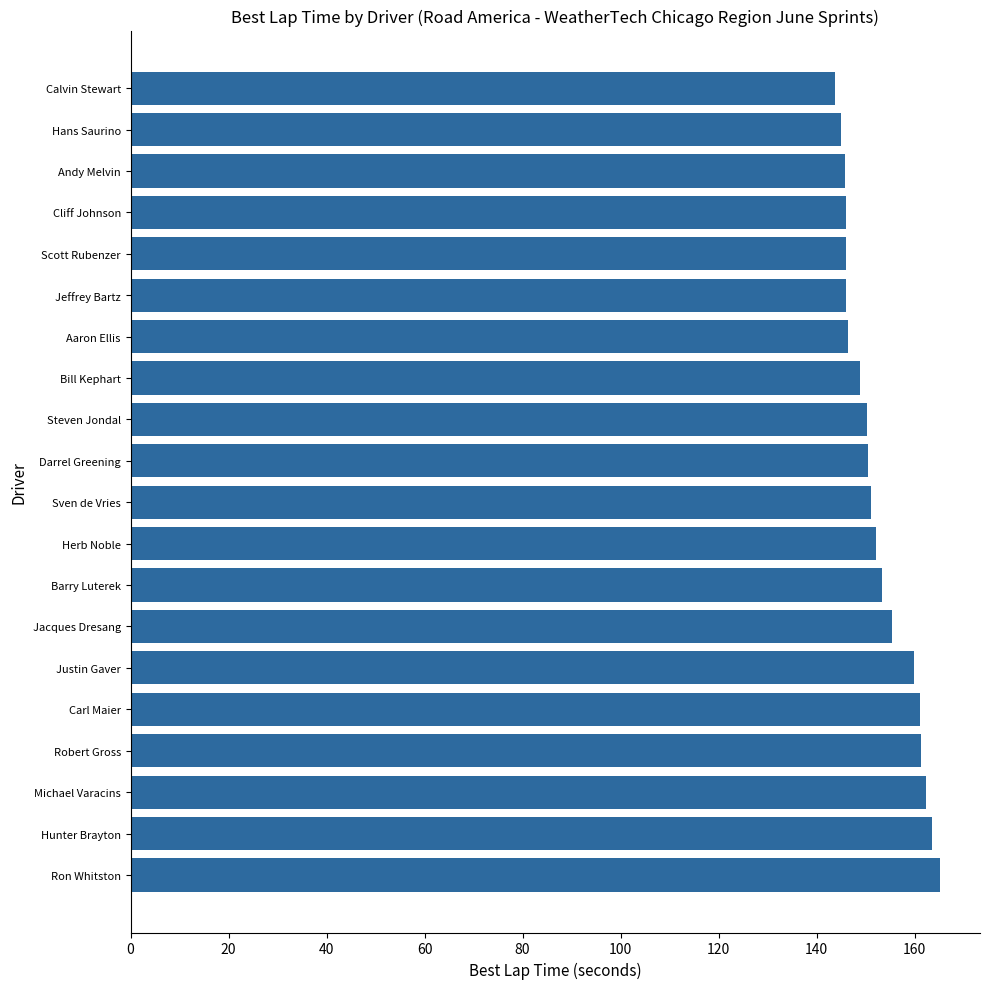

How many data points does each series have?

20